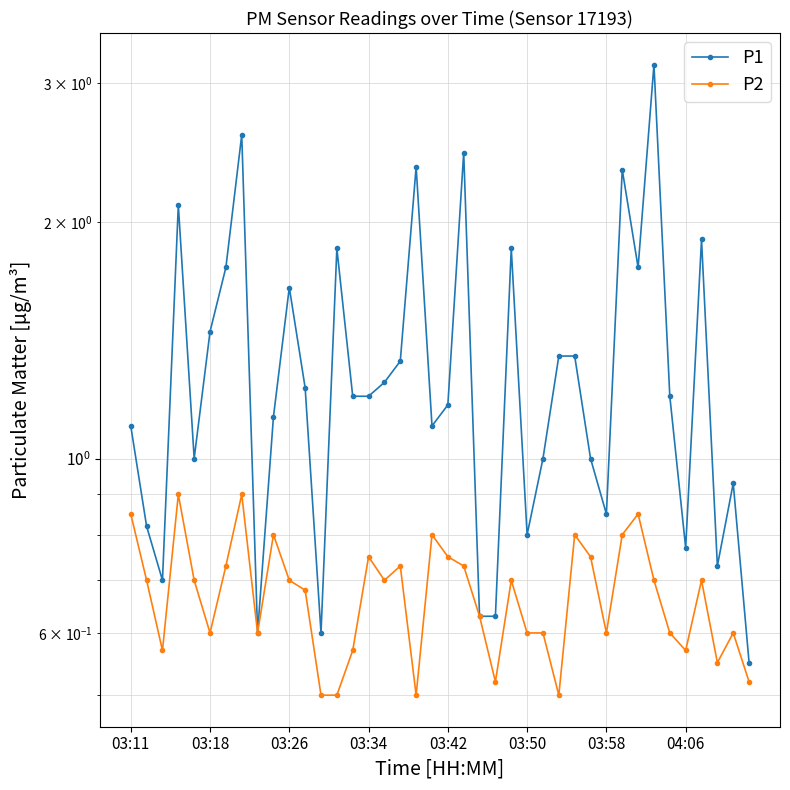

Is this an area chart (filled region under the line)?

No